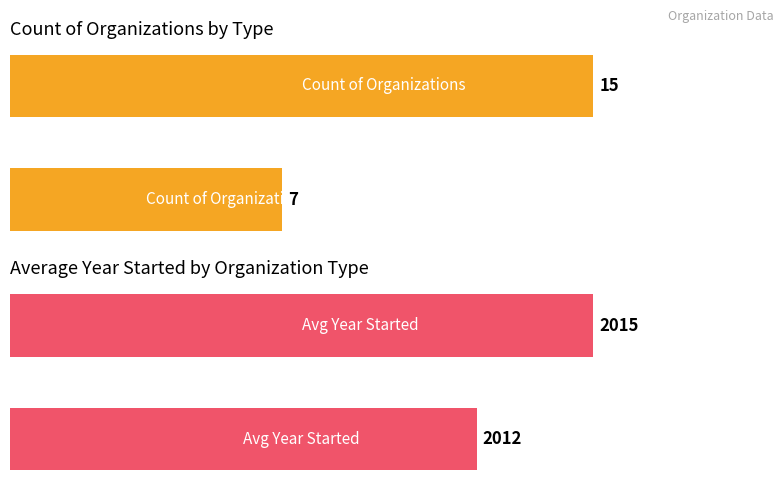

Is it true that Count of Organizations equals 15 at 0.0?

True